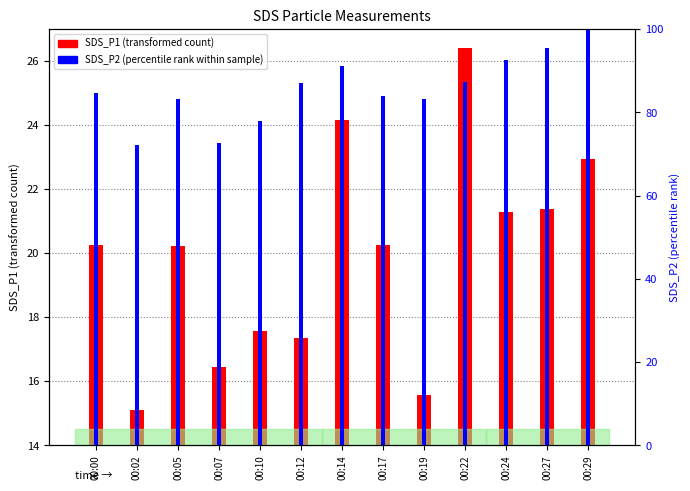

Which label corresponds to the smallest value in the chart?

00:02